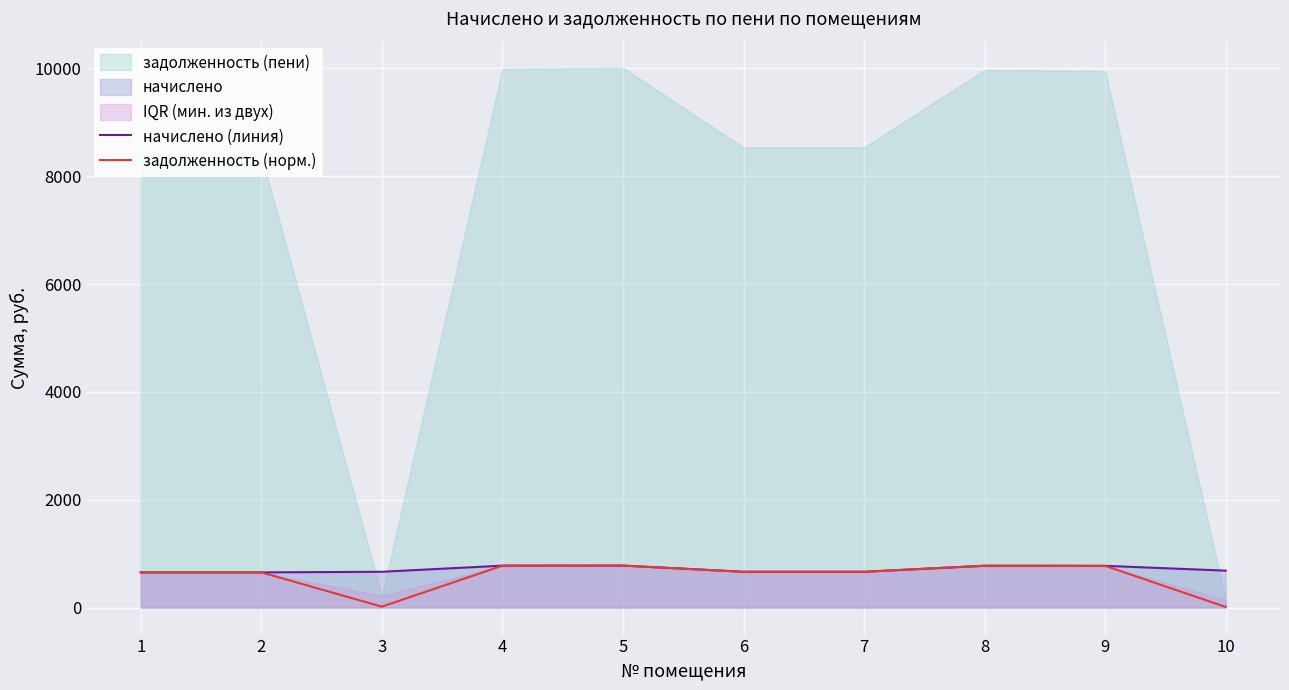

What is the value of the задолженность (норм.) point at the 10th from the left?

11.2